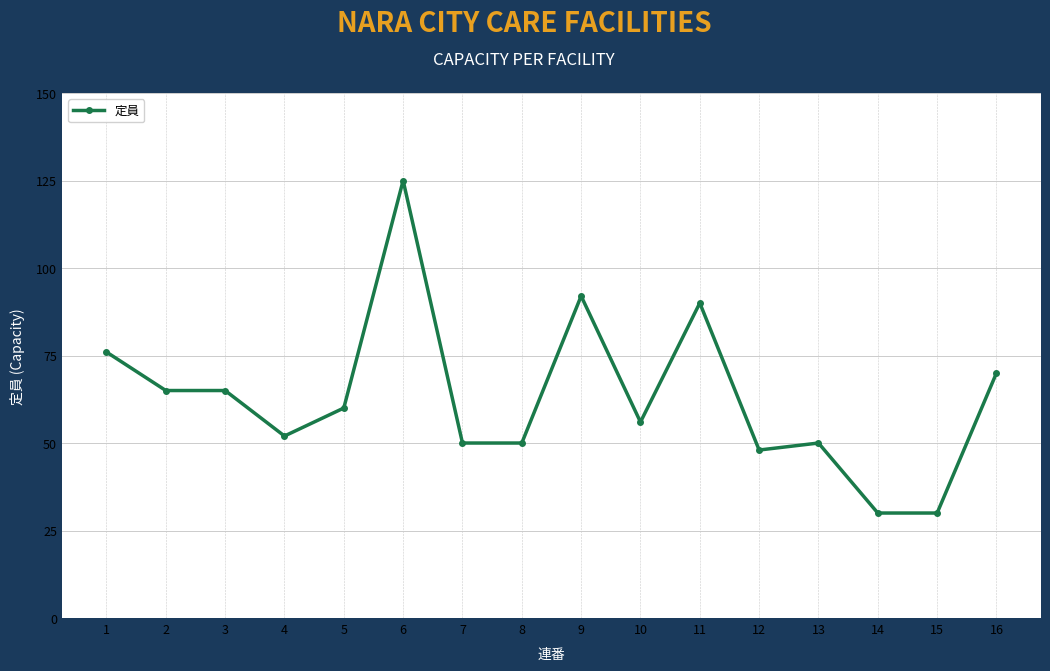

True or false: the data shows 60 at 5.

True